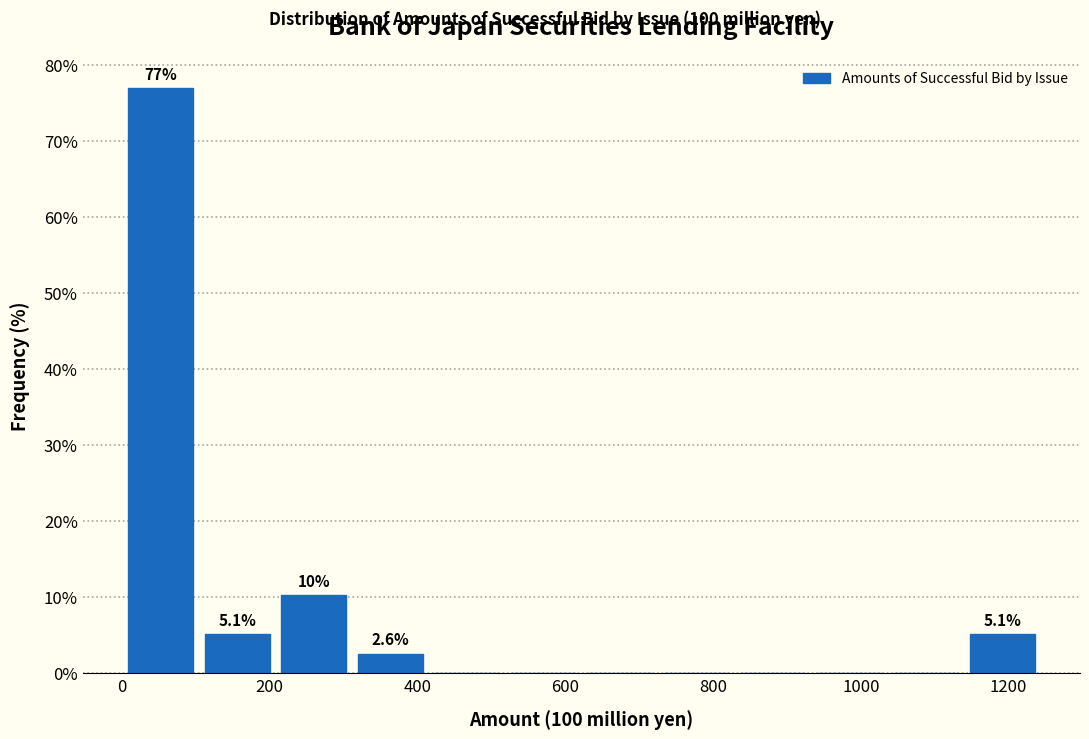

Which range on the x-axis has the tallest bar?

0 to 100